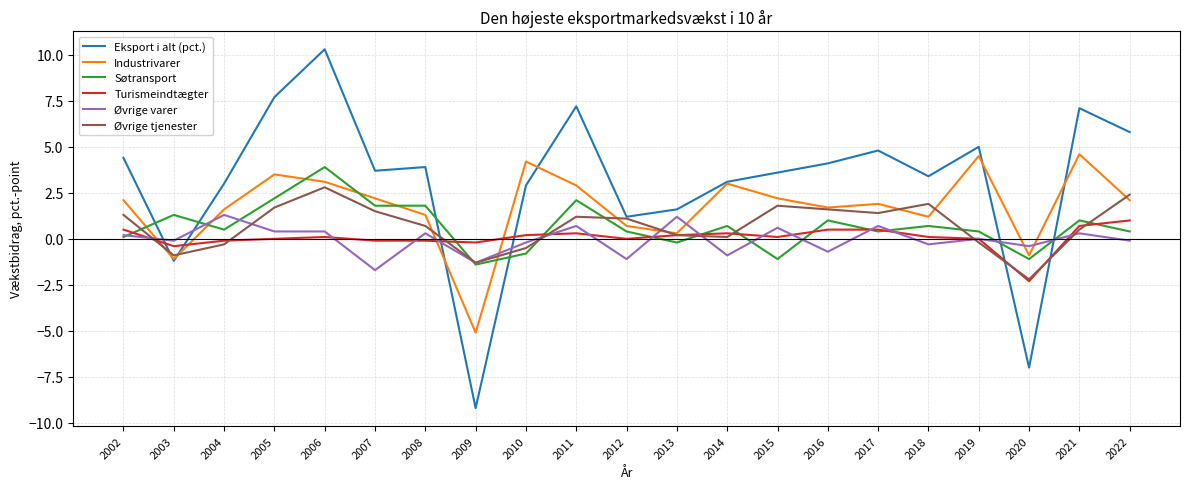

What is the difference between the maximum and minimum values in the Industrivarer series?

9.7